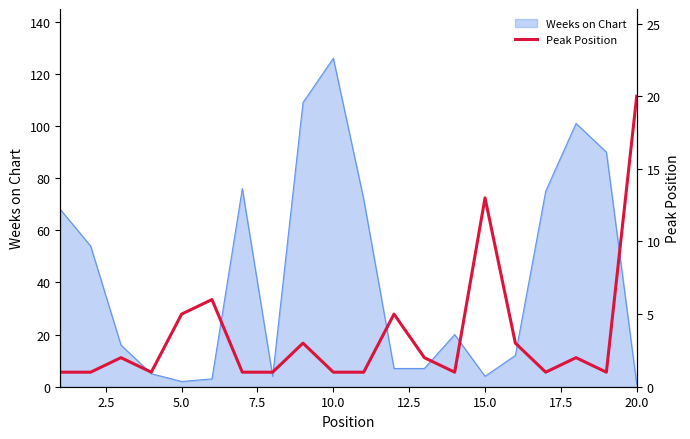

How many lines are shown in the chart?

1